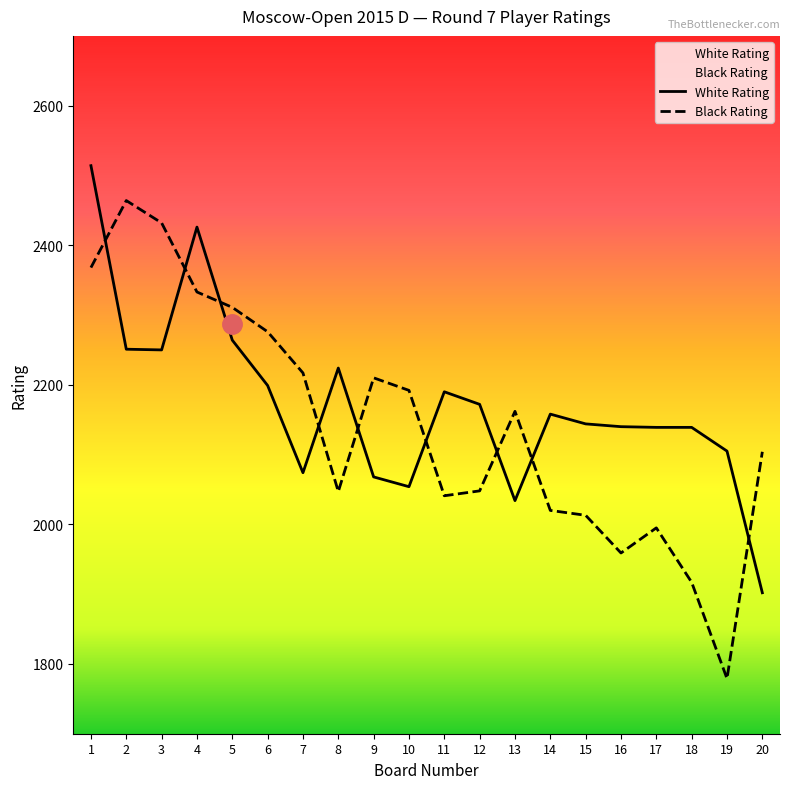

What is the difference between the maximum and minimum values in the White Rating series?

612